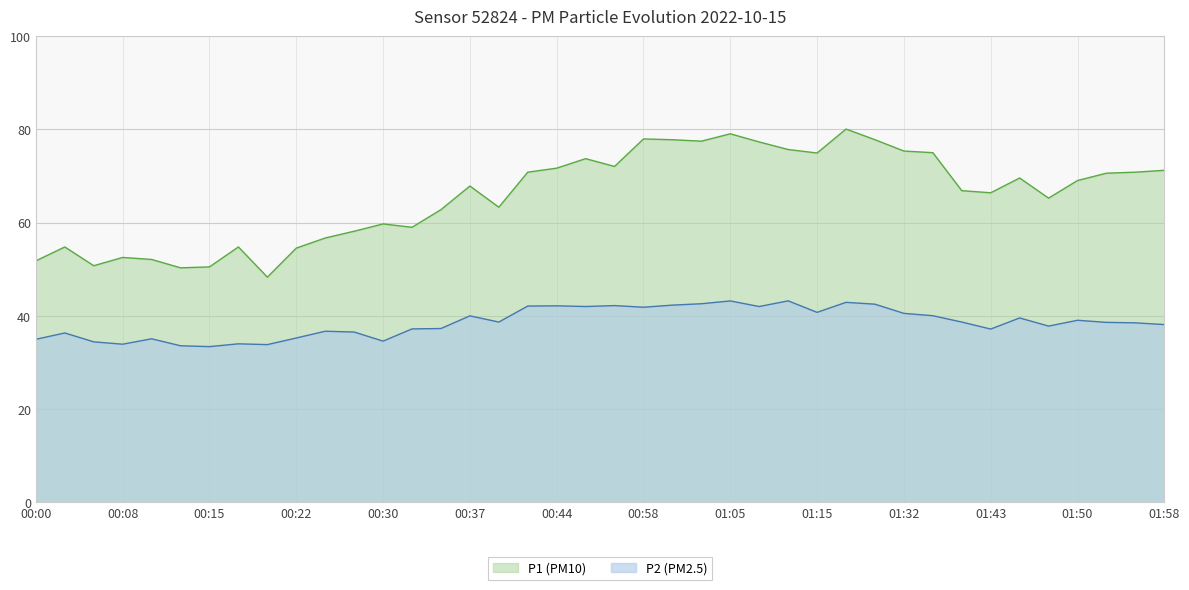

What is the spread (max minus min) of values at 01:45?

30.0